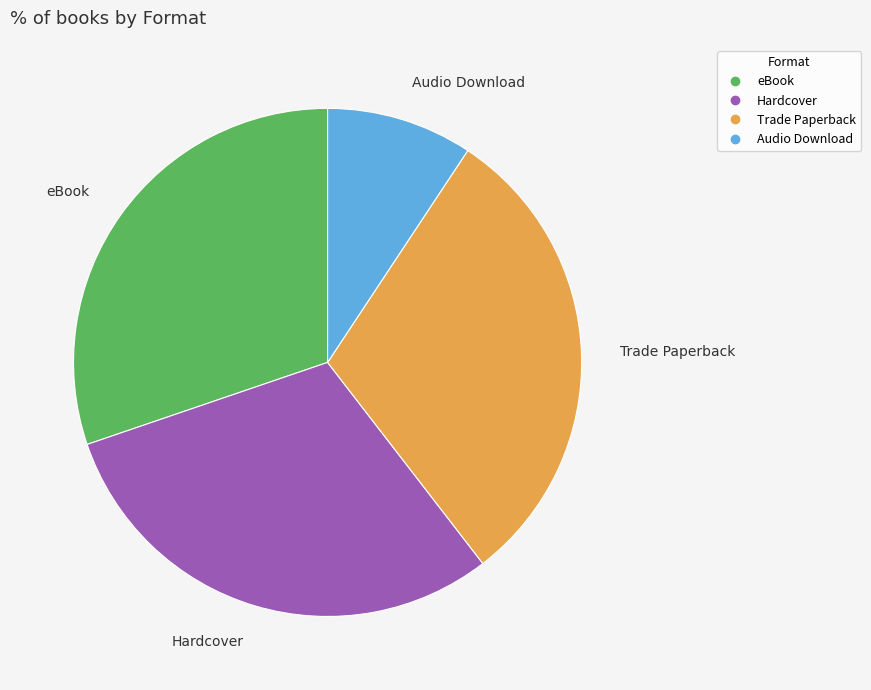

What is the smallest slice in the pie chart?

Audio Download